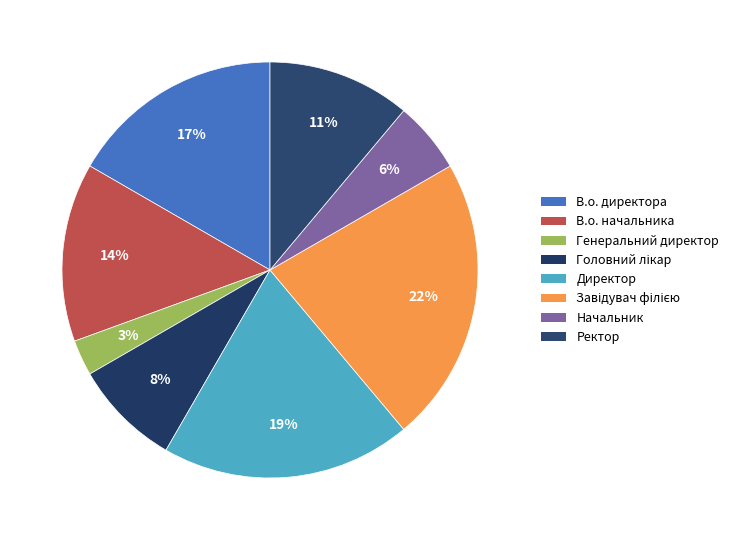

To the nearest percent, what portion does Генеральний директор represent?

3%